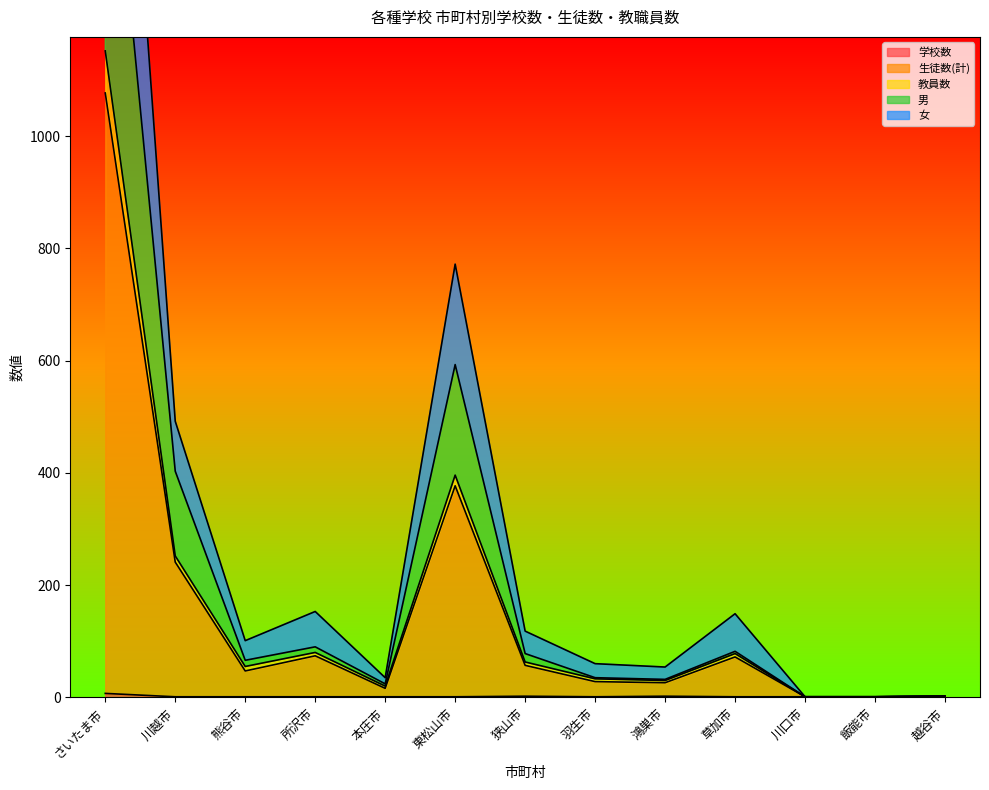

The 教員数 series shows 116 at 草加市. True or false?

False